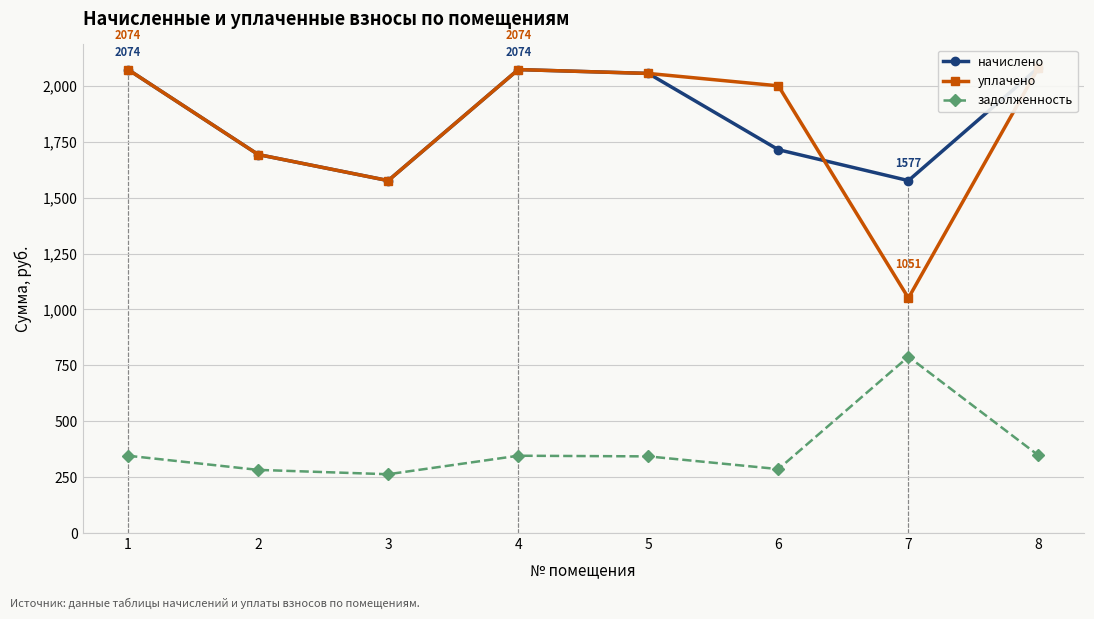

Is the value of задолженность at 8 greater than the value of начислено at 3?

No